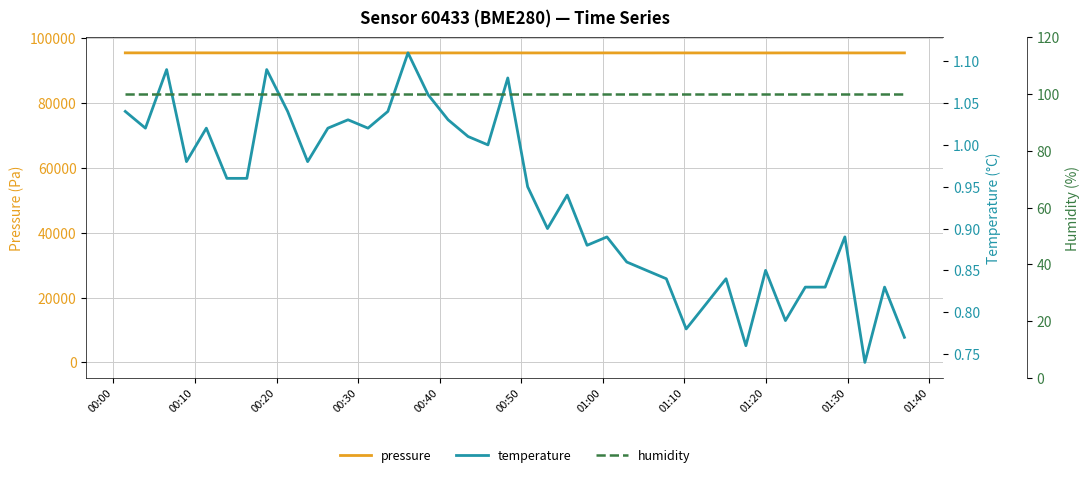

True or false: humidity and temperature intersect in this chart.

False